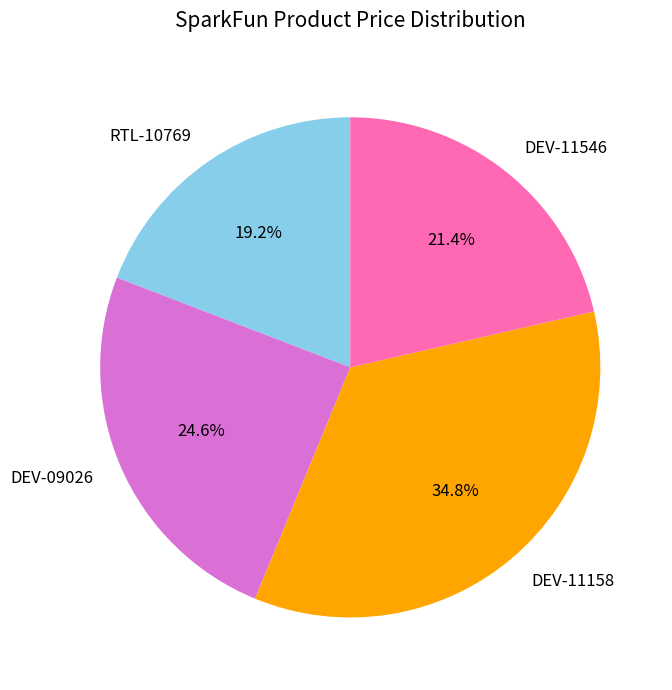

How many slices are in this pie chart?

4